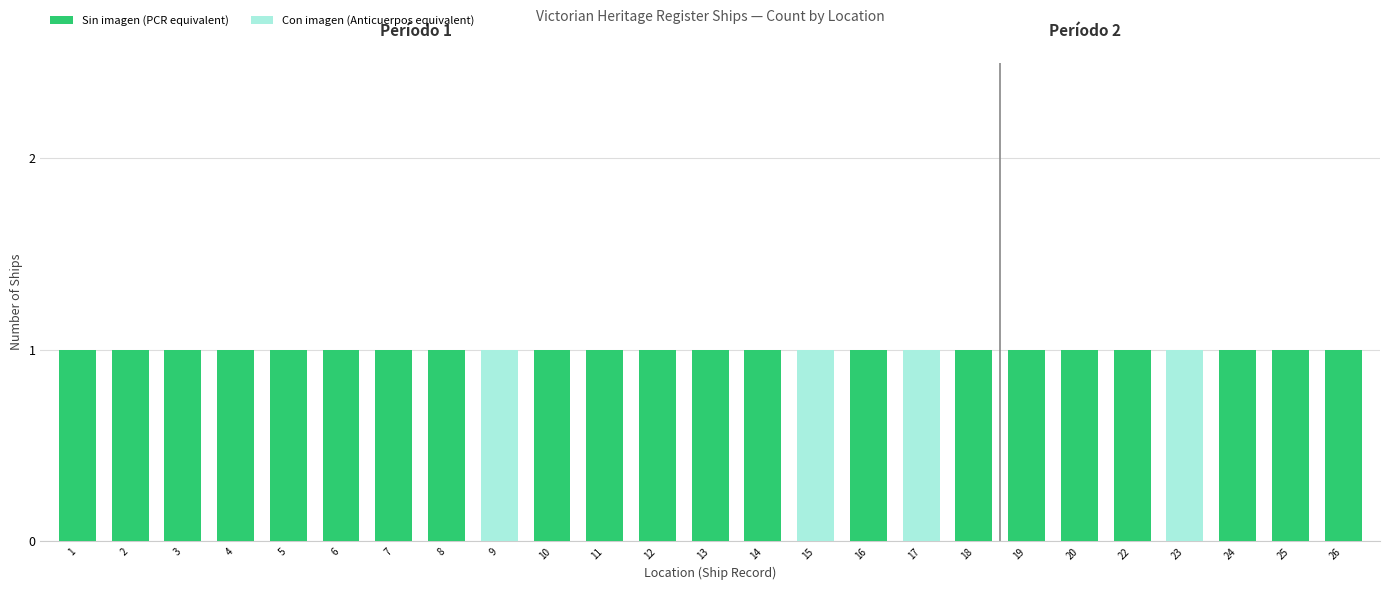

What is the sum of the Sin imagen (PCR equivalent) values at 16 and 10?

2